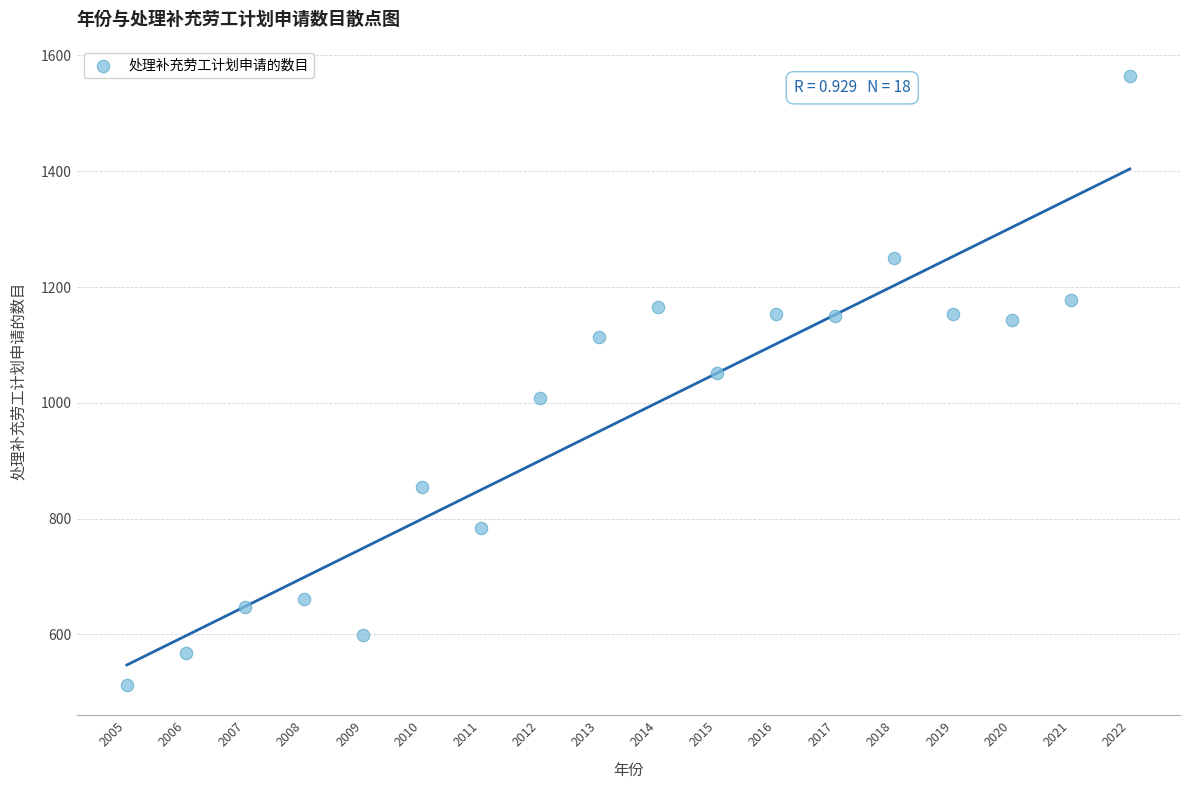

What Y value in the scatter plot is closest to 1038?

1052